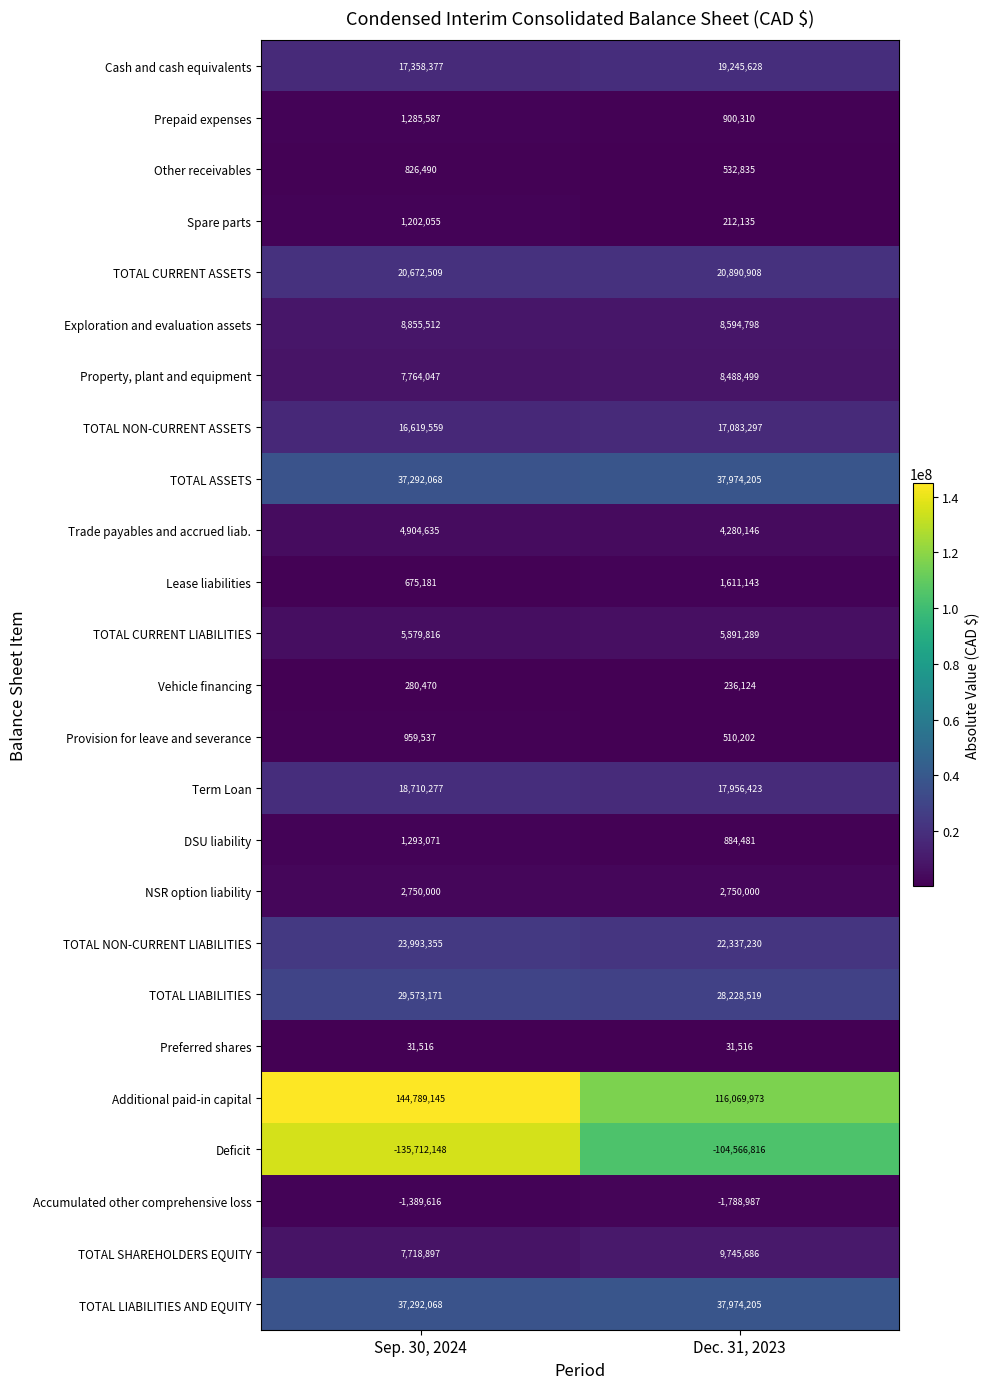

Which category has the highest value in the Property, plant and equipment series?

Dec. 31, 2023